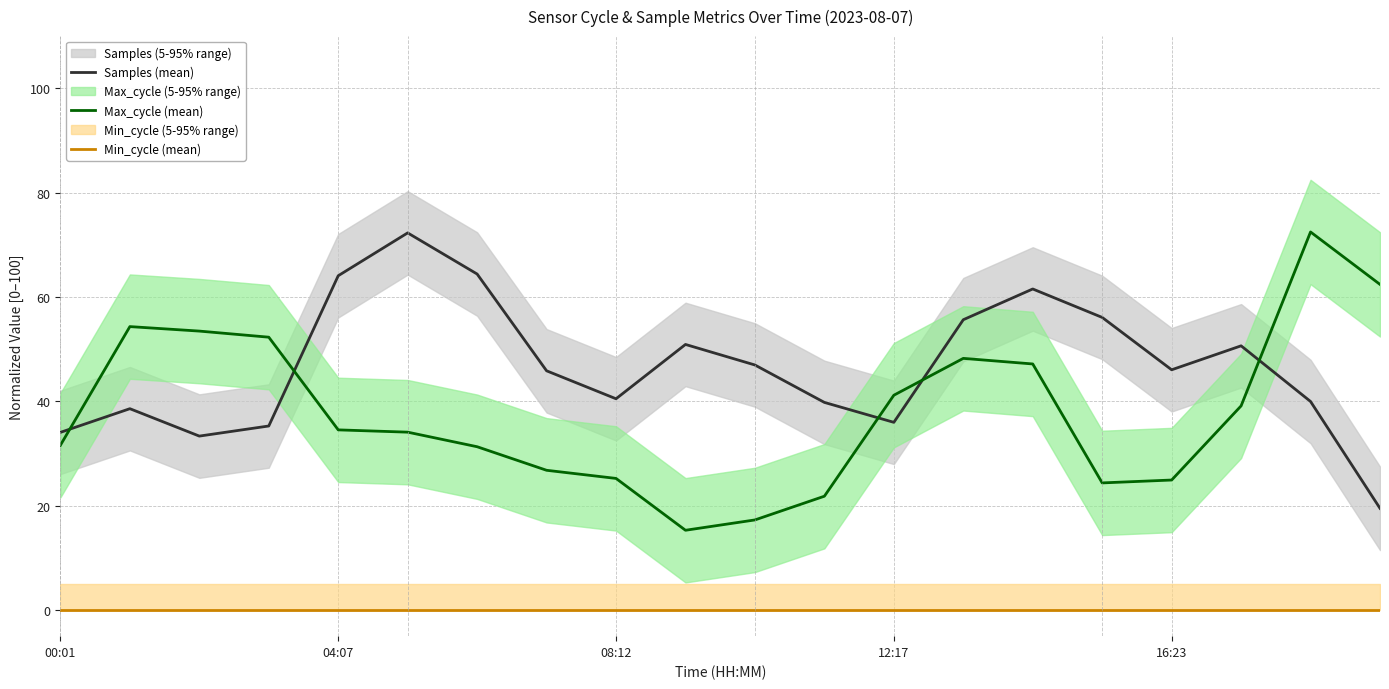

At which category does the chart reach its minimum across all series?

00:01